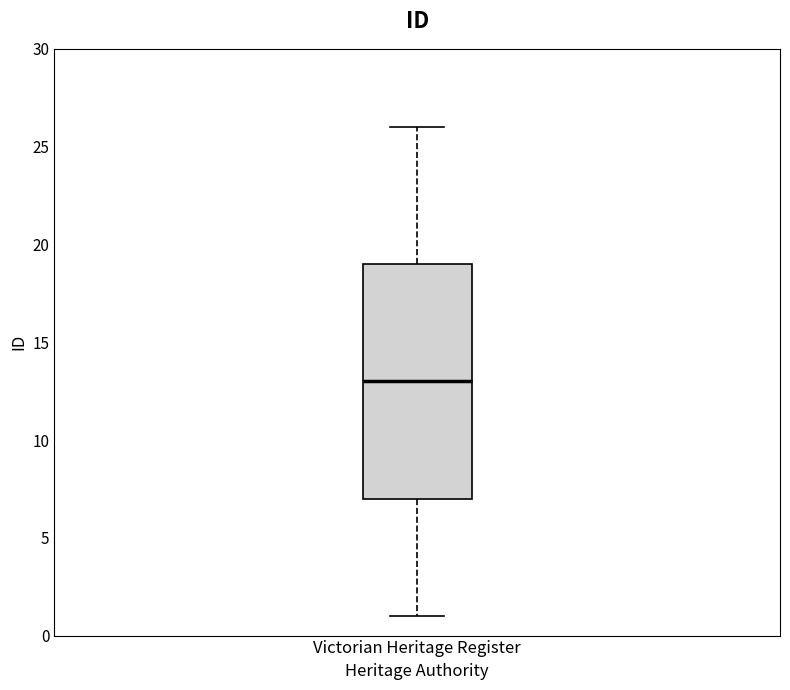

Transcribe this box plot: give where the median line is, the range the box spans, and where the two whiskers end, as read against the y-axis. The values are not printed on the chart, so give them approximately, as read against the axis.

median 13, box 7 to 19, whiskers 1 to 26